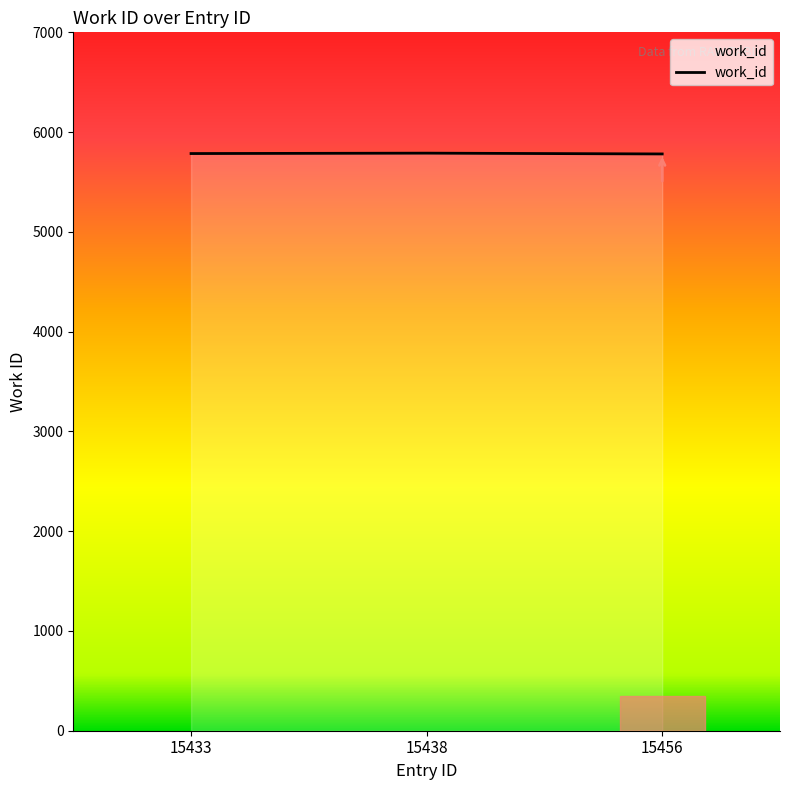

How many values are between 5781 and 5789?

3